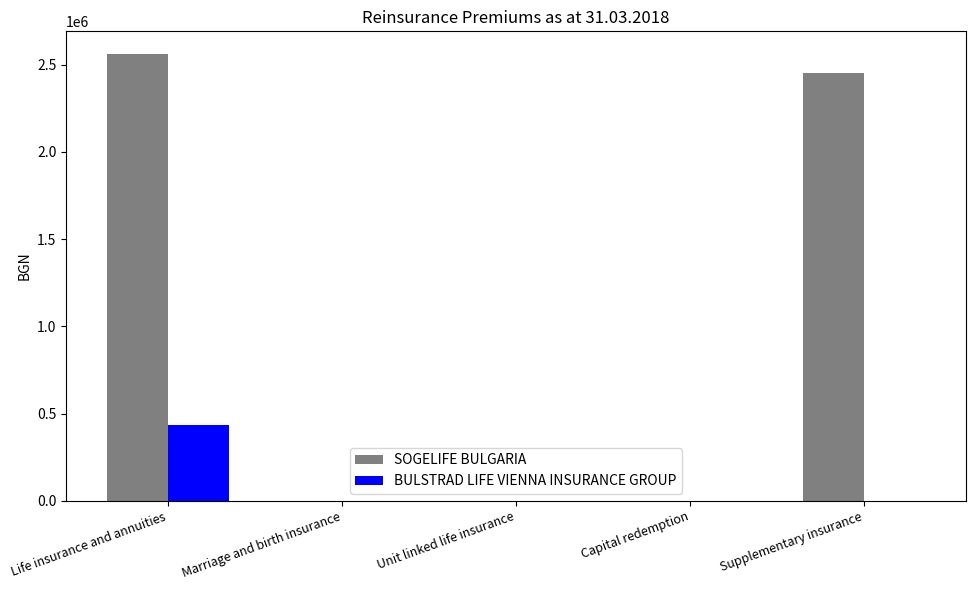

Which series changed the most between Unit linked life insurance and Supplementary insurance?

SOGELIFE BULGARIA